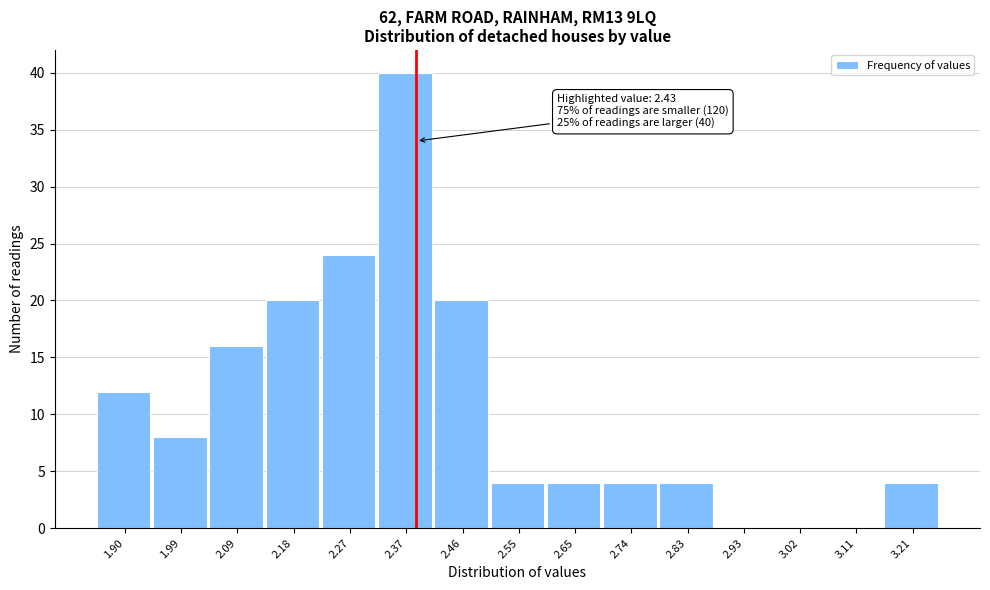

Reading left to right, what are all the values shown in this chart?

1.90=12	1.99=8	2.09=16	2.18=20	2.27=24	2.37=40	2.46=20	2.55=4	2.65=4	2.74=4	2.83=4	2.93=0	3.02=0	3.11=0	3.21=4